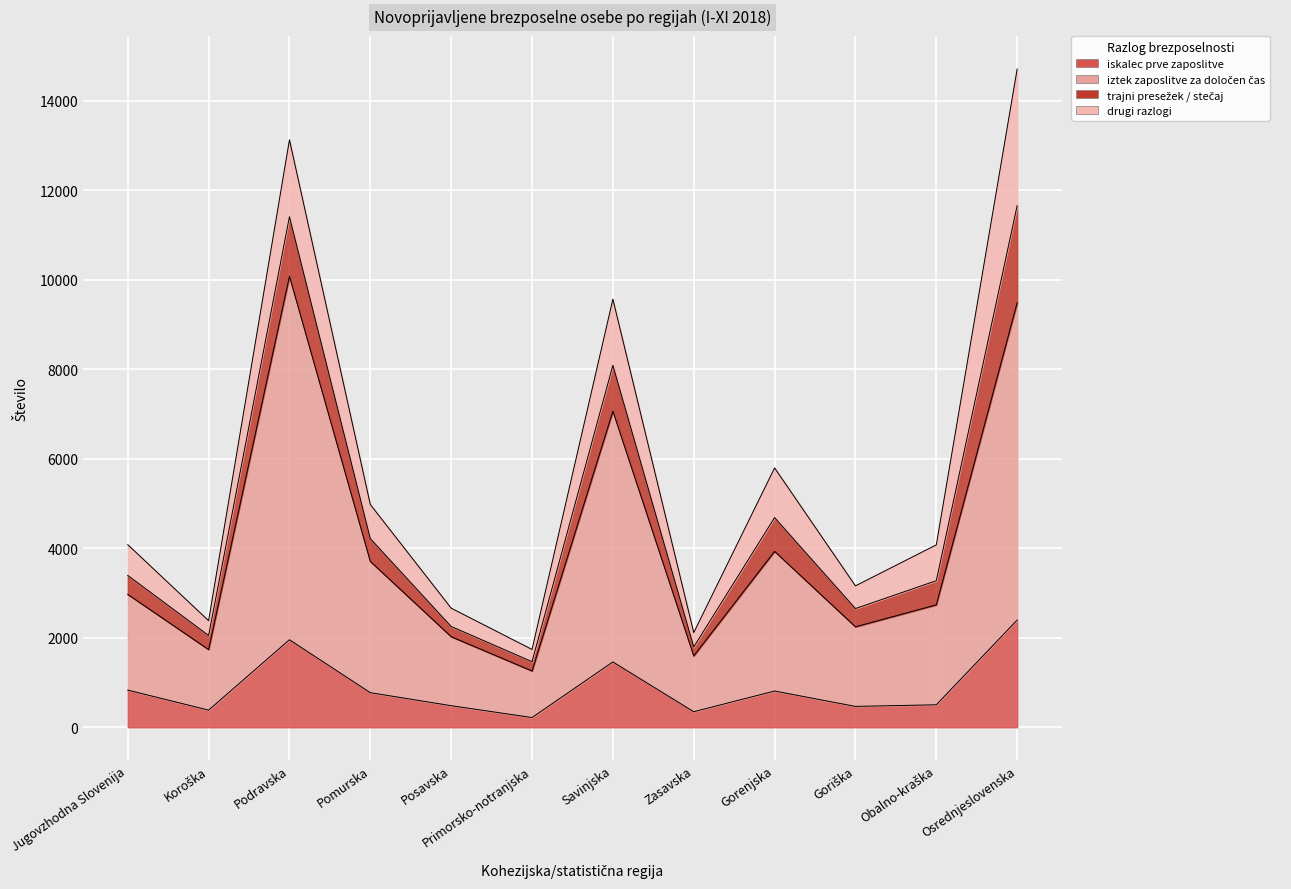

What value does the iskalec prve zaposlitve series have at Obalno-kraška, to the nearest 50?

500